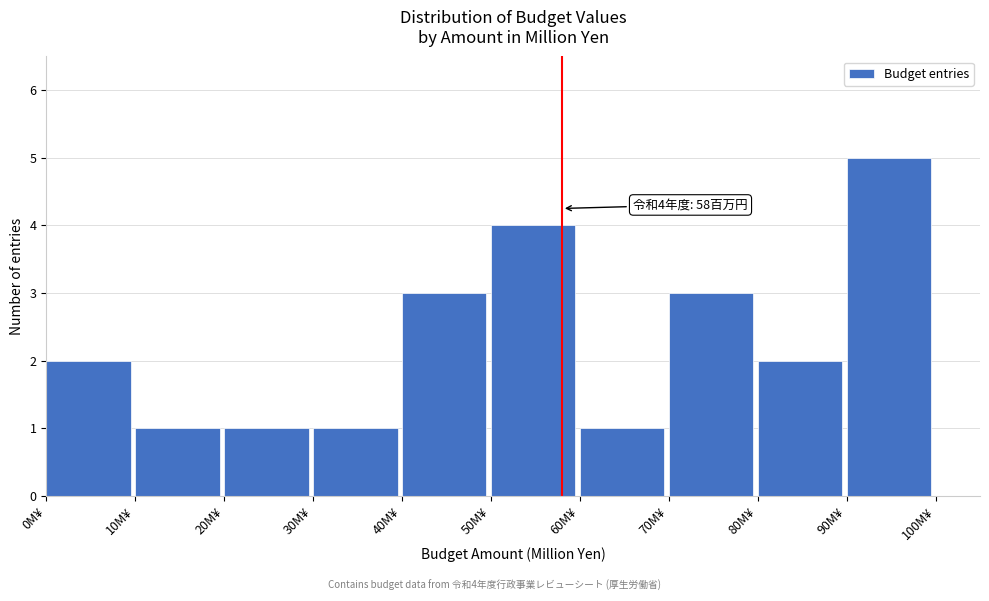

Which range on the x-axis has the tallest bar?

90 to 100